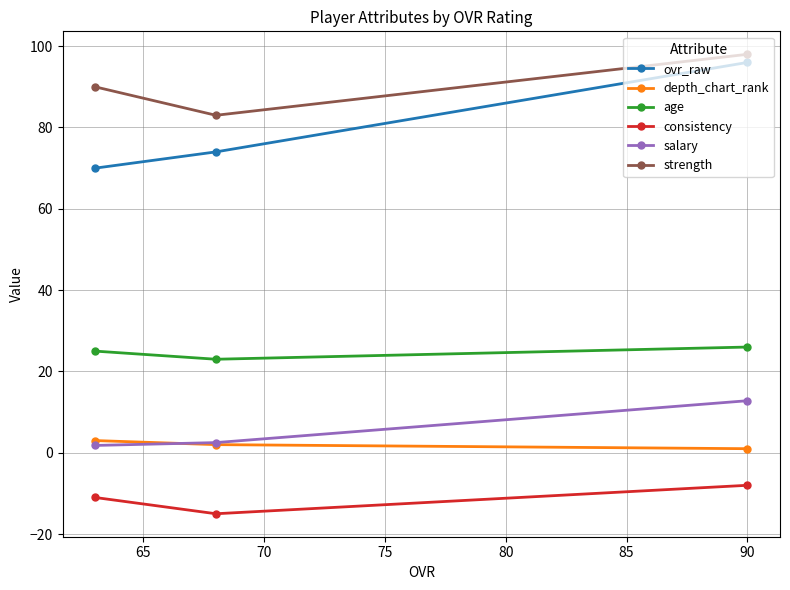

Which series has the widest spread of values?

ovr_raw